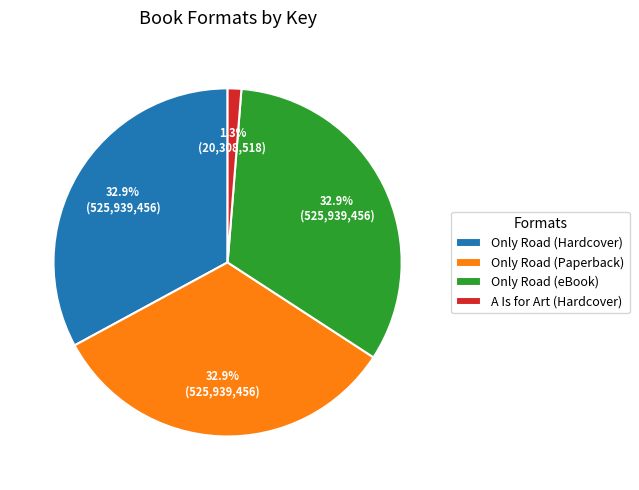

How many slices are in this pie chart?

4